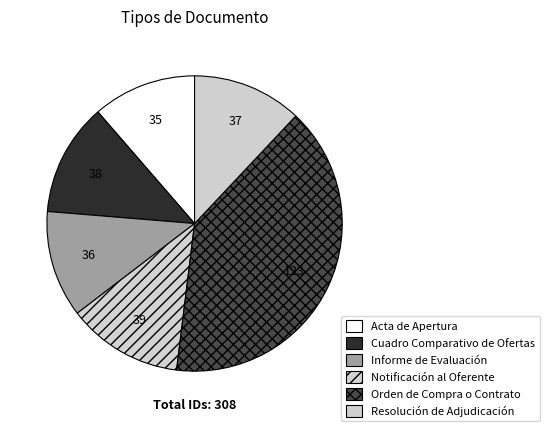

To the nearest percent, what is the difference between the Informe de Evaluación and Notificación al Oferente slice percentages?

1%